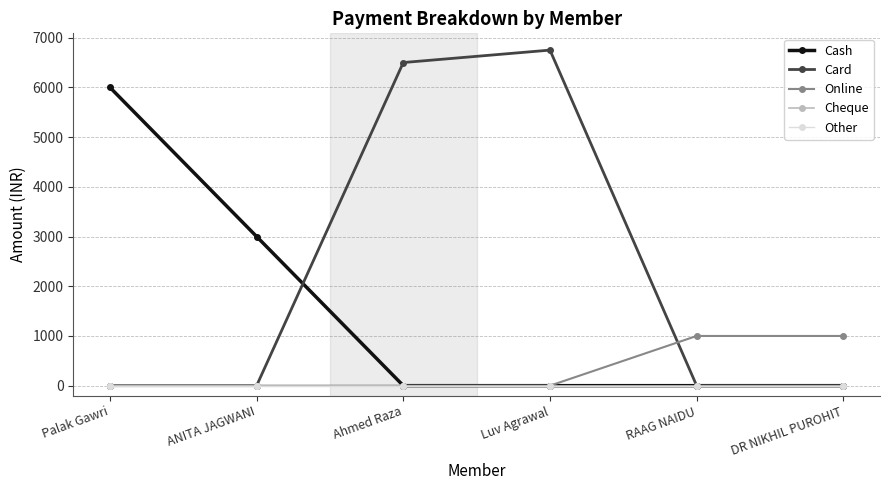

True or false: Cheque and Card intersect in this chart.

False